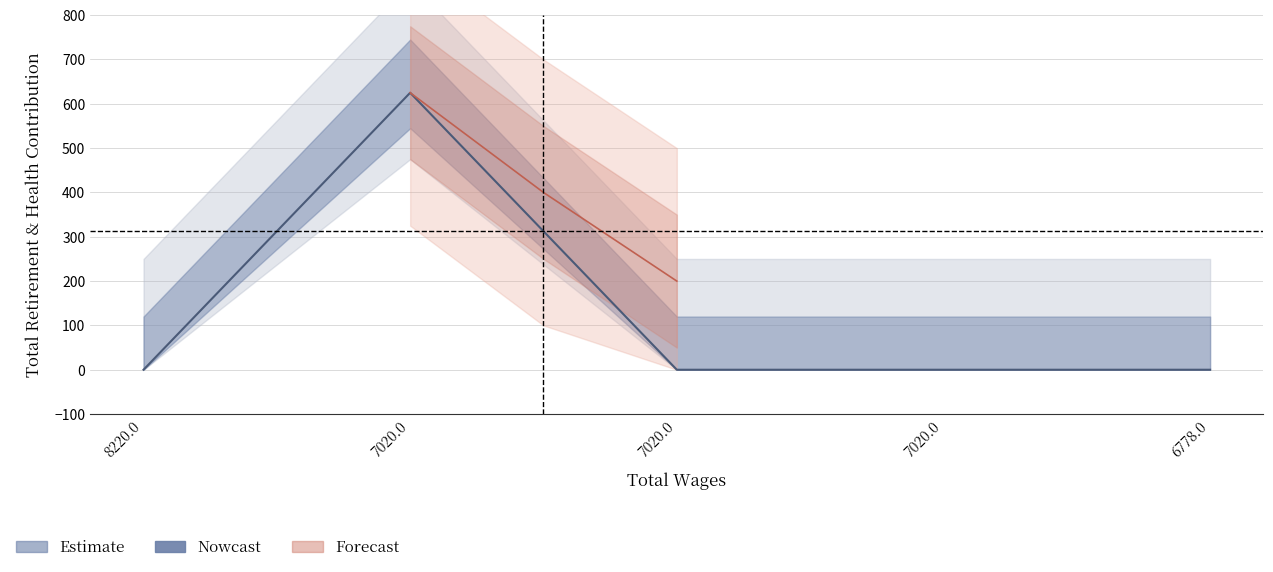

True or false: the data has more than 1 interior local peaks.

False